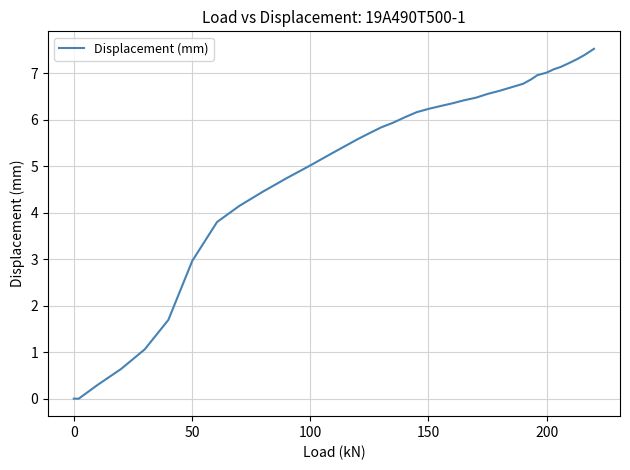

What is the difference between the maximum and minimum values?

7.5